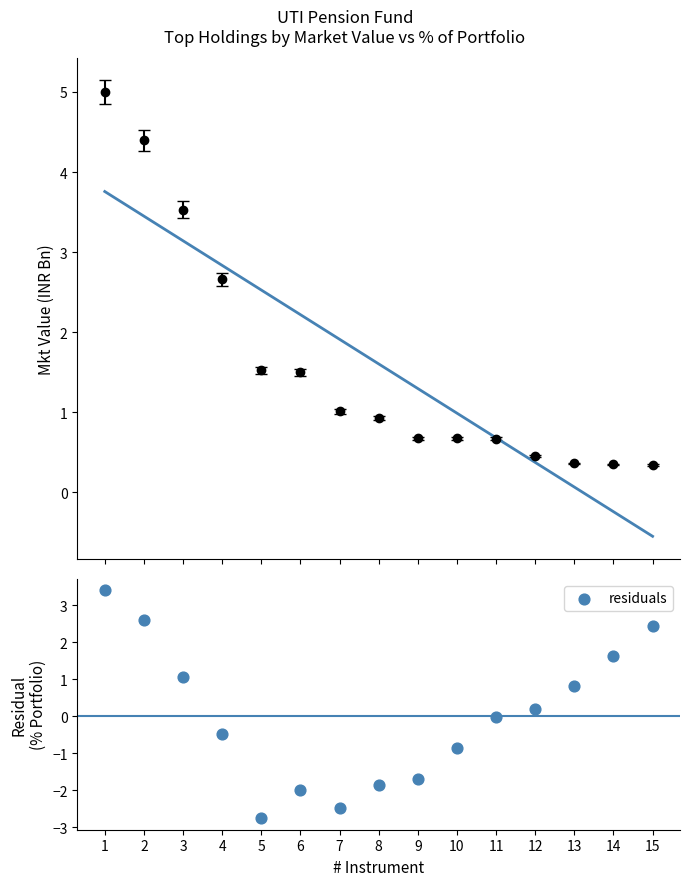

Which series reaches the maximum Y coordinate?

Linear fit